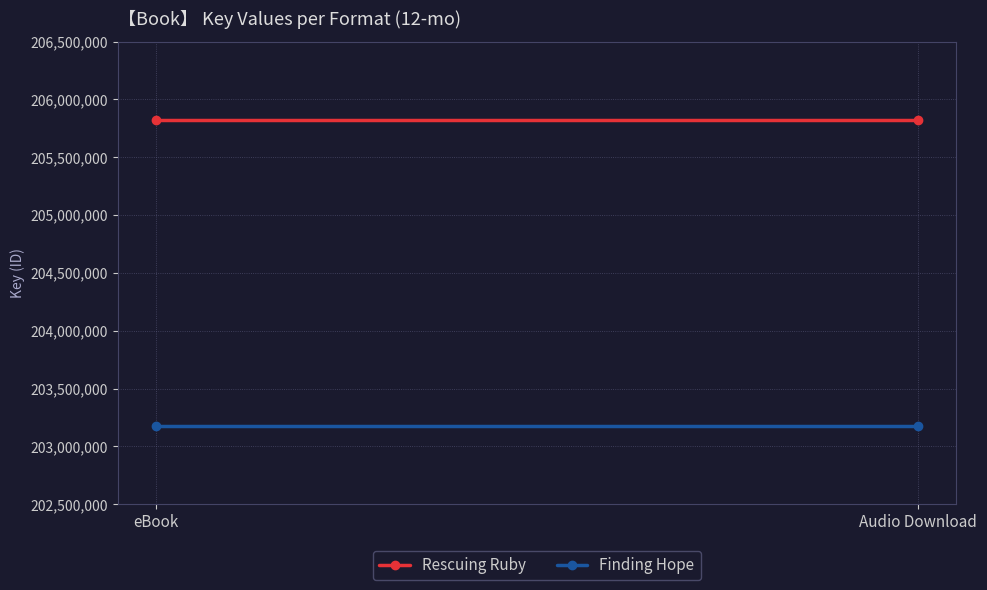

Is it true that Finding Hope equals 68607320 at Audio Download?

False